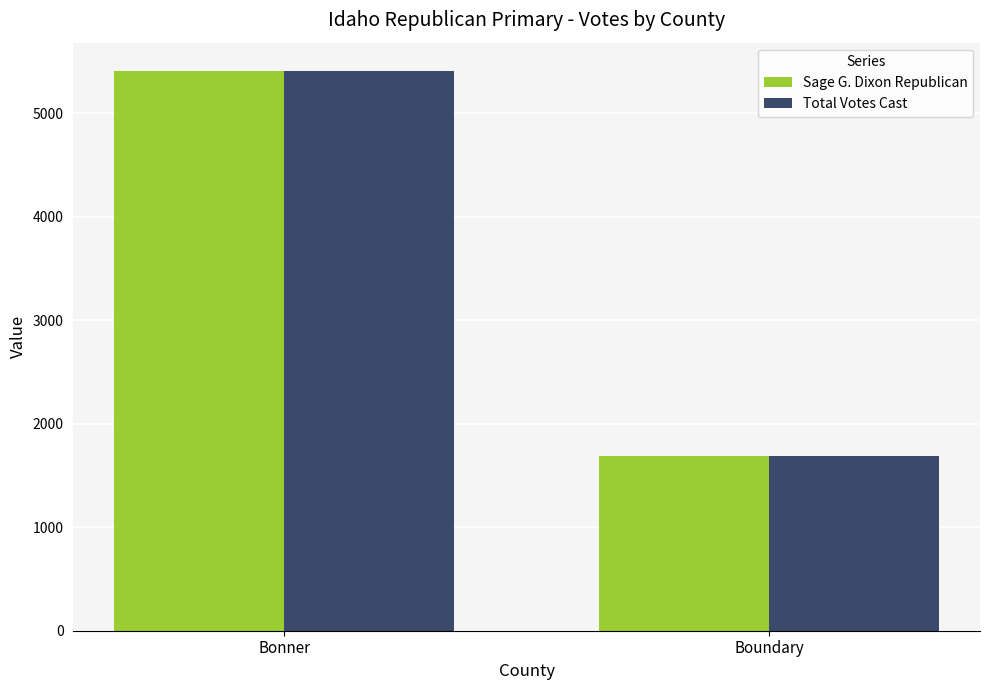

How many Total Votes Cast values are between 1688 and 5411?

2